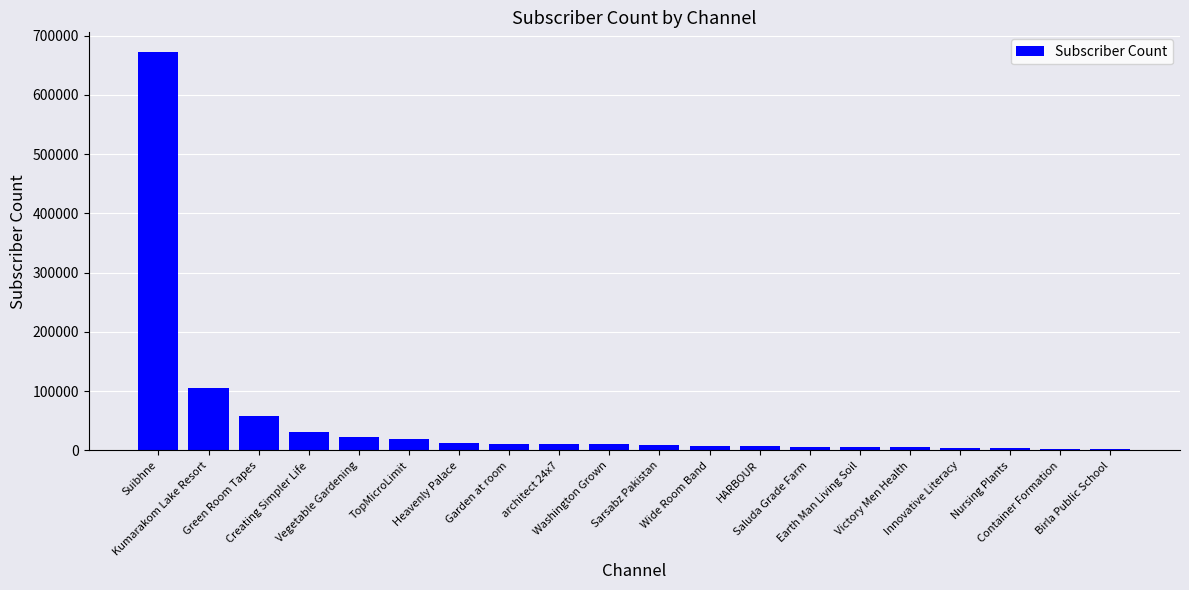

What is the sum of all values?

1009500